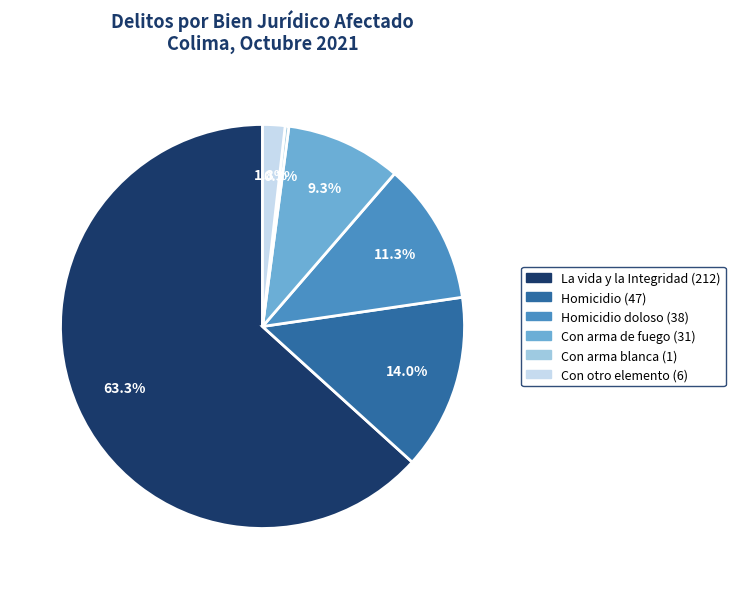

Is there any slice that represents more than half of the pie?

Yes